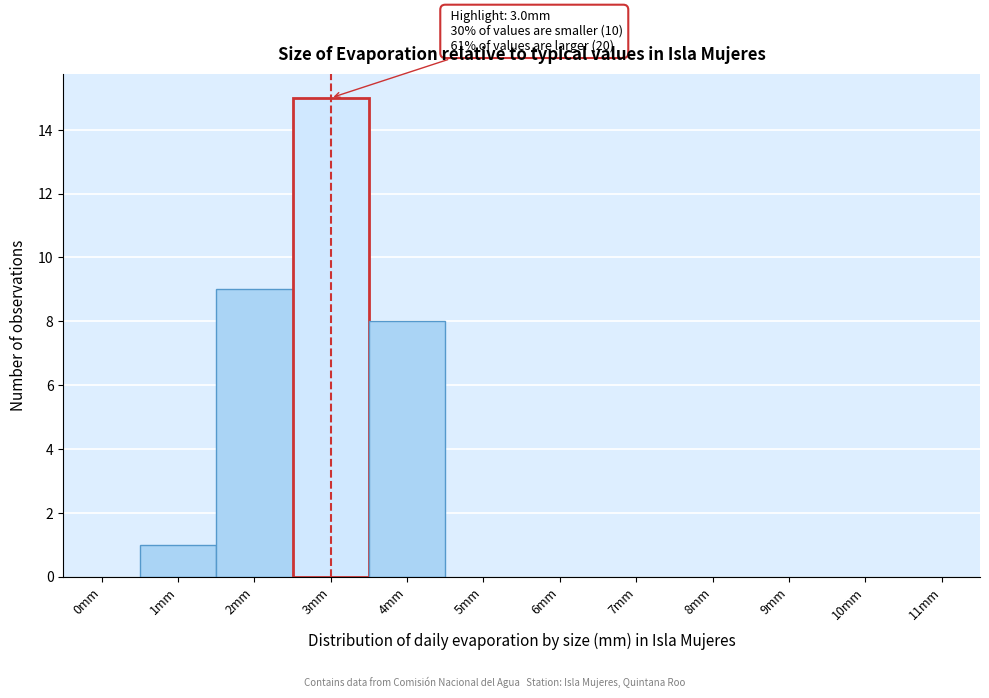

Reading left to right, list all the values displayed in this chart.

0mm=0	1mm=1	2mm=9	3mm=15	4mm=8	5mm=0	6mm=0	7mm=0	8mm=0	9mm=0	10mm=0	11mm=0